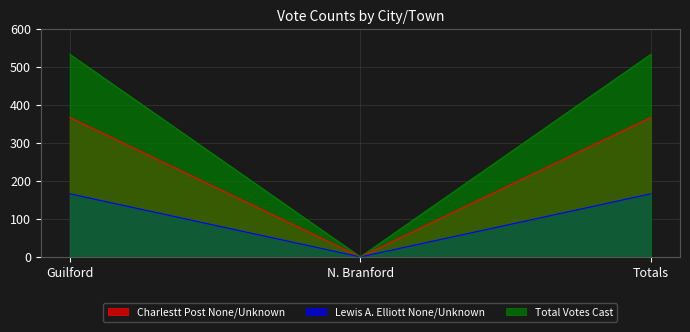

At N. Branford, list the series in order from largest to smallest.

Charlestt Post None/Unknown, Lewis A. Elliott None/Unknown, Total Votes Cast